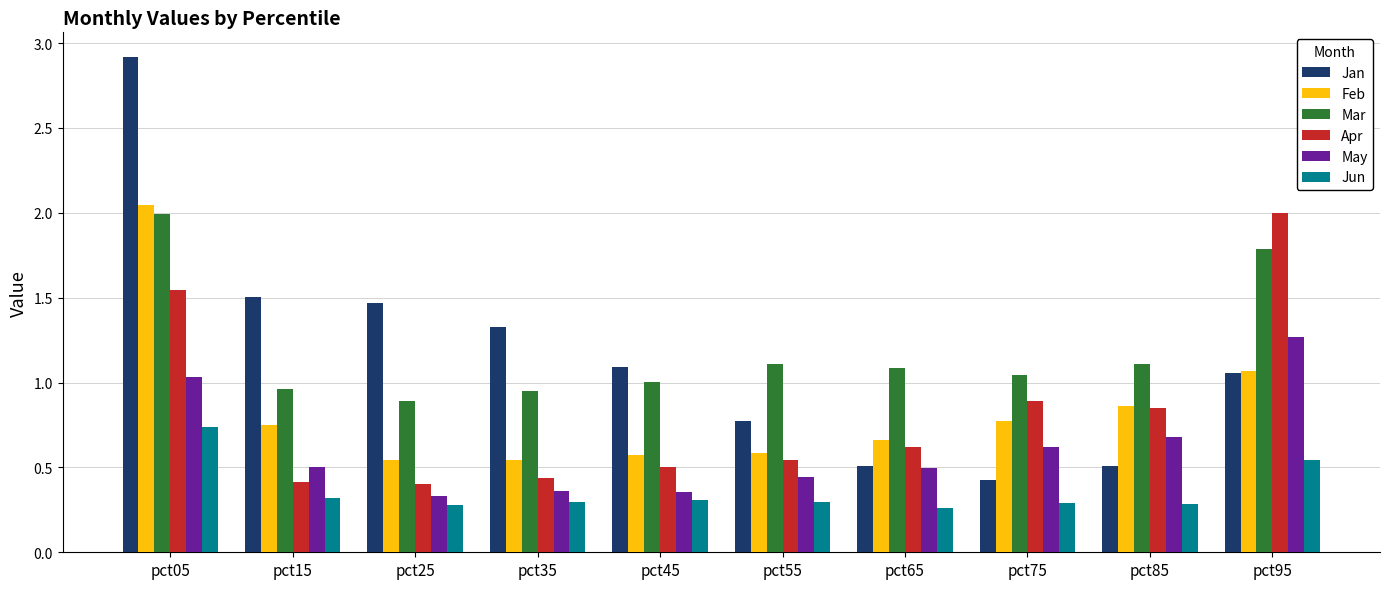

How many data points does each series have?

10